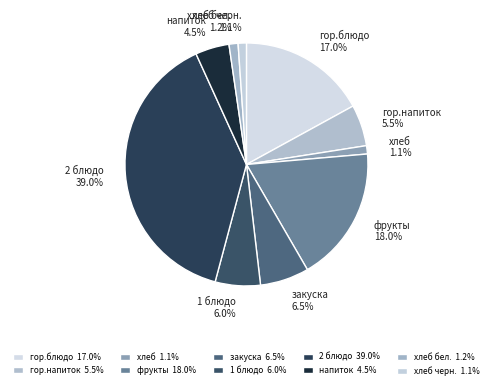

Approximately how many times larger is the value at напиток 4.5% compared to закуска 6.5%?

0.7